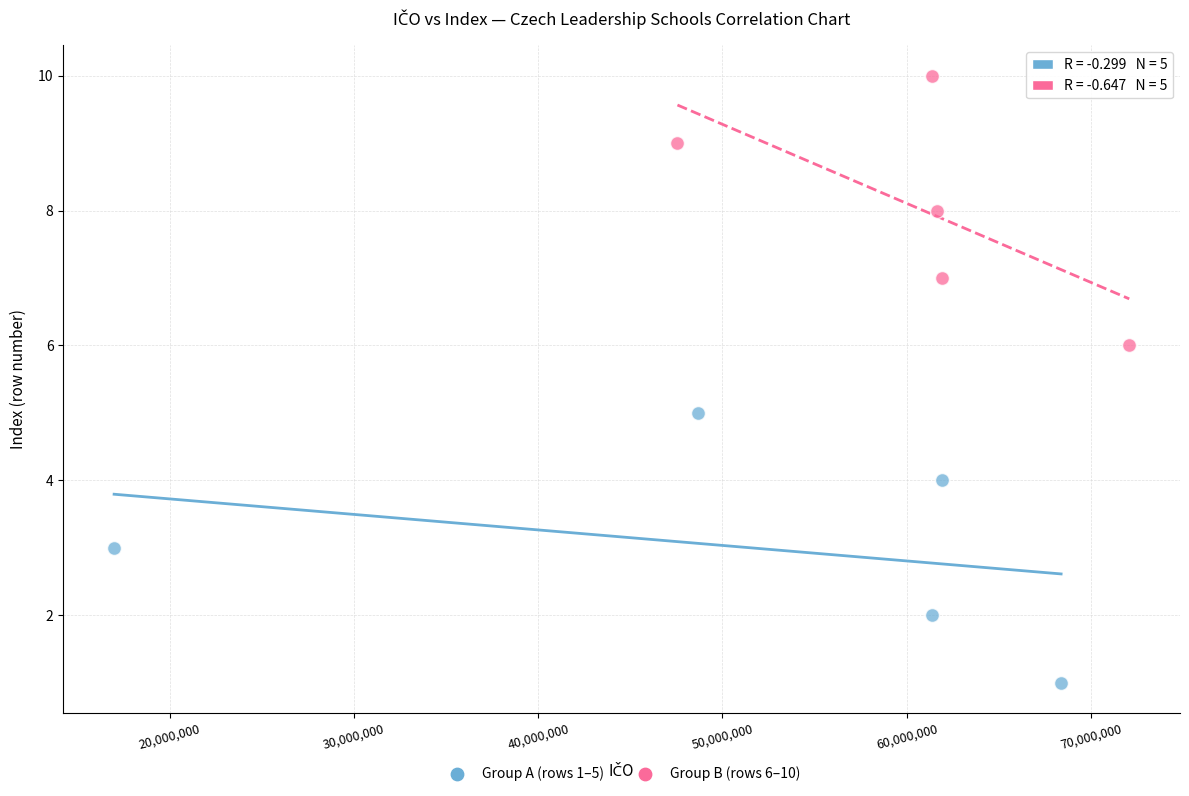

Which series contains the highest Y value?

Group B (rows 6–10)